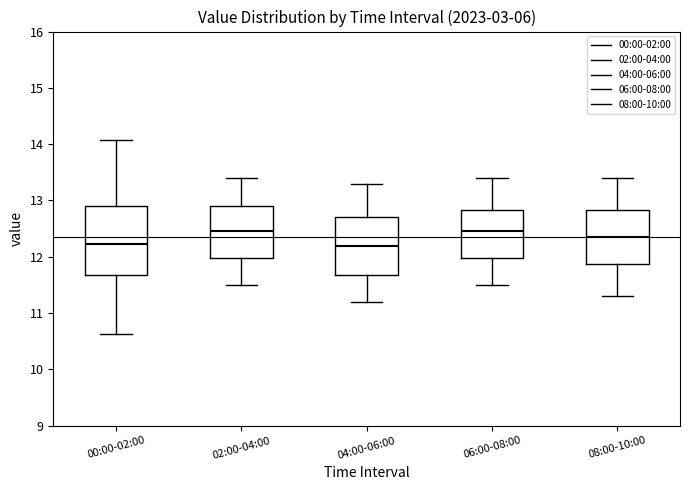

Reading left to right, transcribe this box plot: for each box, give where its median line is, the range the box spans, and where its two whiskers end, as read against the y-axis. The values are not printed on the chart, so give them approximately, as read against the axis.

00:00-02:00: median 12.2, box 11.7 to 12.9, whiskers 10.6 to 14.1
02:00-04:00: median 12.5, box 12.0 to 12.9, whiskers 11.5 to 13.4
04:00-06:00: median 12.2, box 11.7 to 12.7, whiskers 11.2 to 13.3
06:00-08:00: median 12.5, box 12.0 to 12.8, whiskers 11.5 to 13.4
08:00-10:00: median 12.4, box 11.9 to 12.8, whiskers 11.3 to 13.4